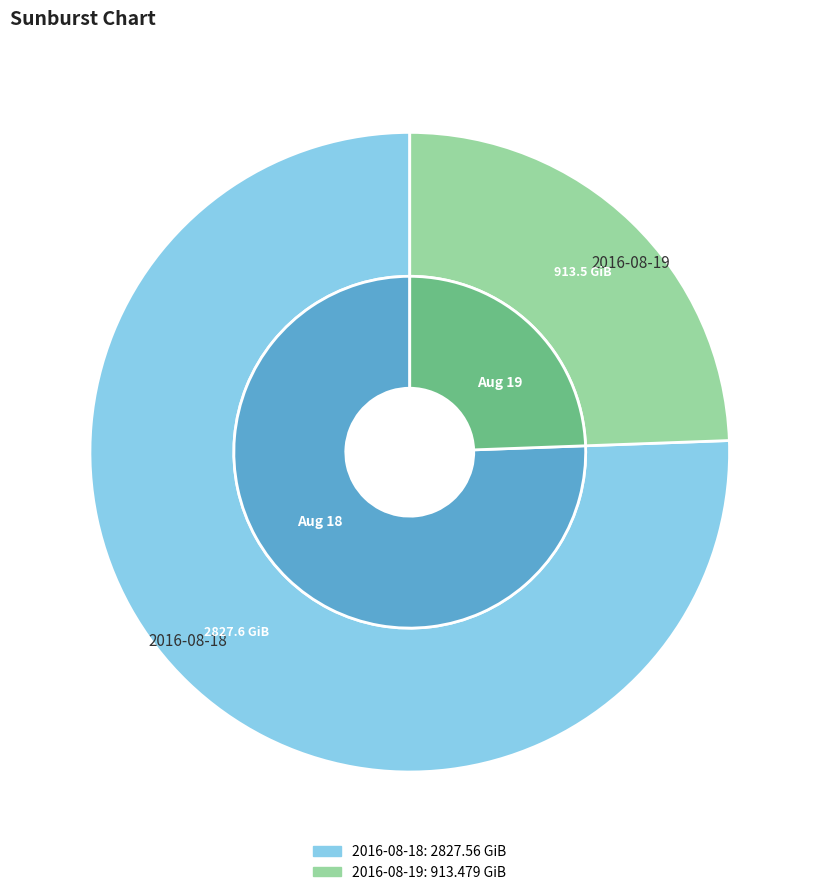

Which has a higher value, 2016-08-19 or 2016-08-18?

2016-08-18